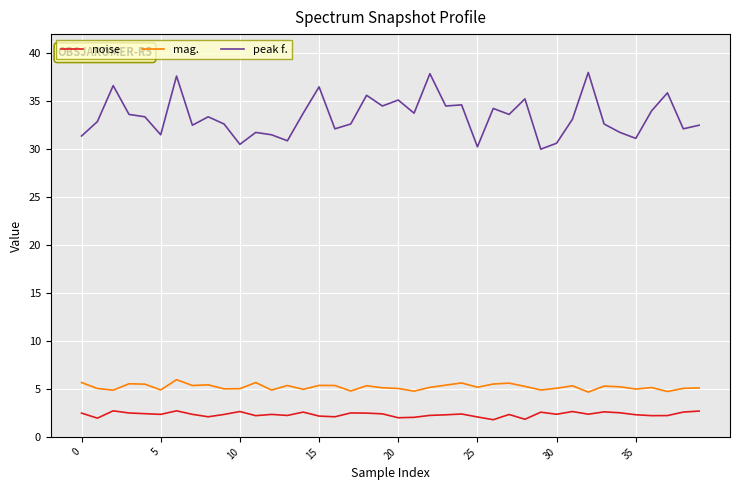

True or false: peak f. and noise cross at least once.

False